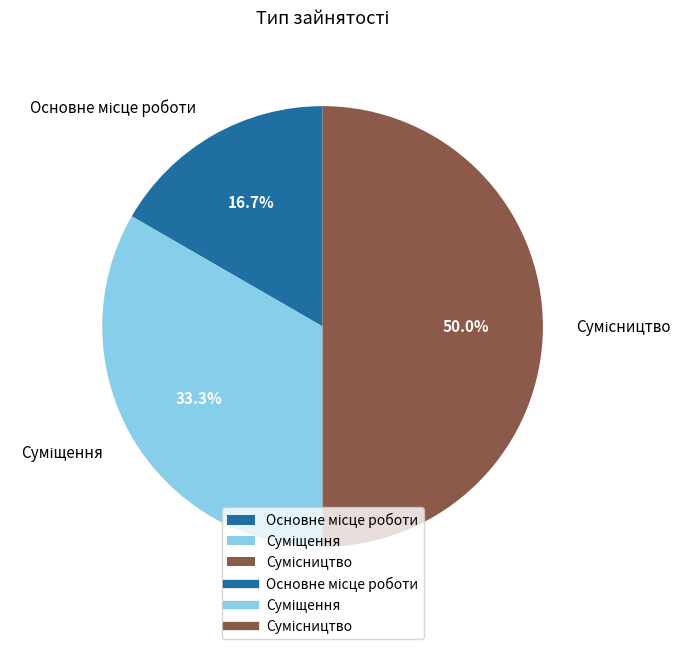

Count the number of slices in the pie.

3